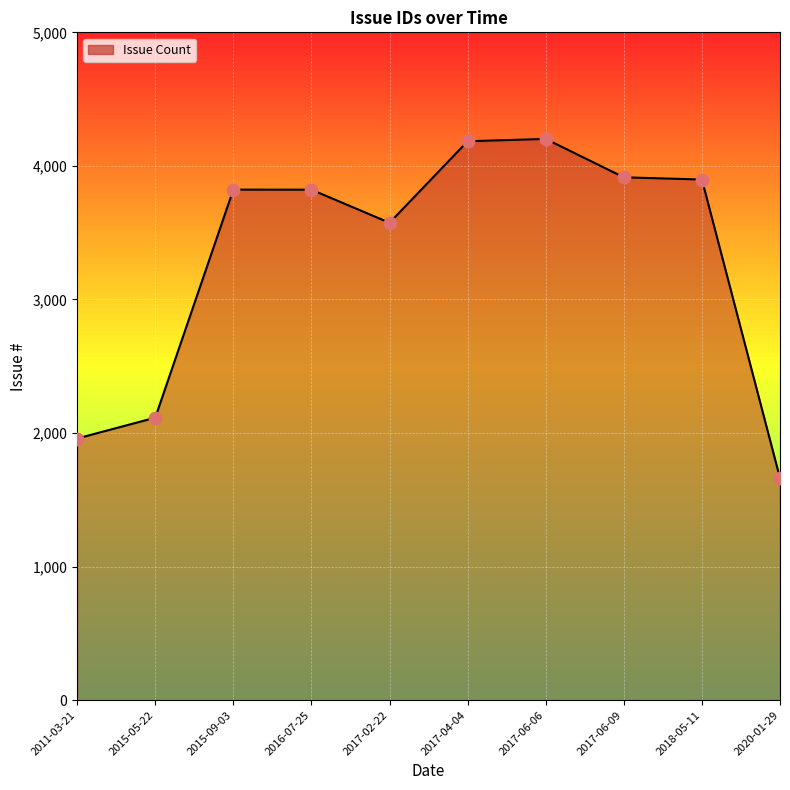

Approximately how many times larger is the value at 2017-02-22 compared to 2015-09-03?

0.9